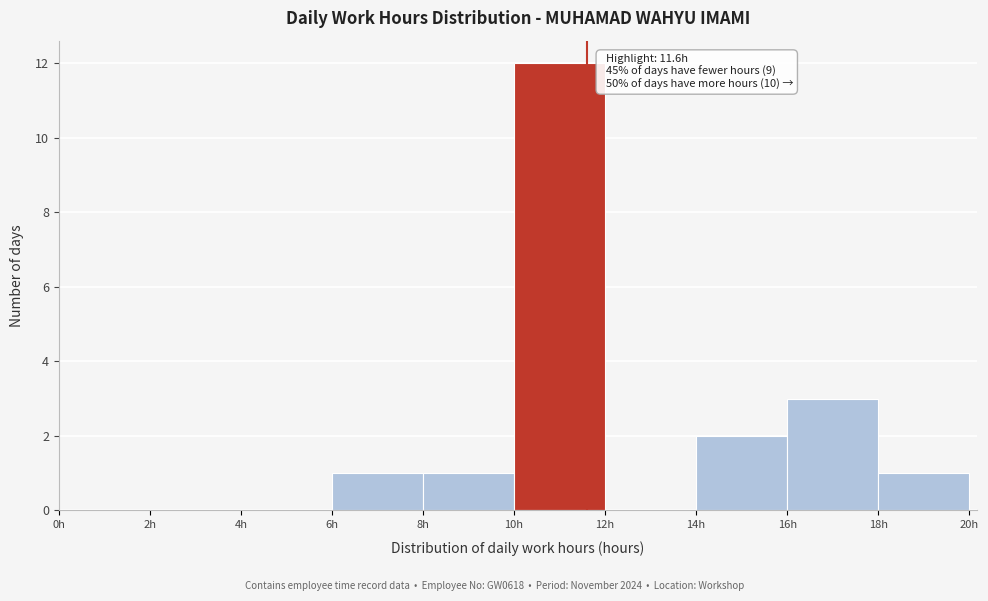

Which range on the x-axis has the tallest bar?

10 to 12